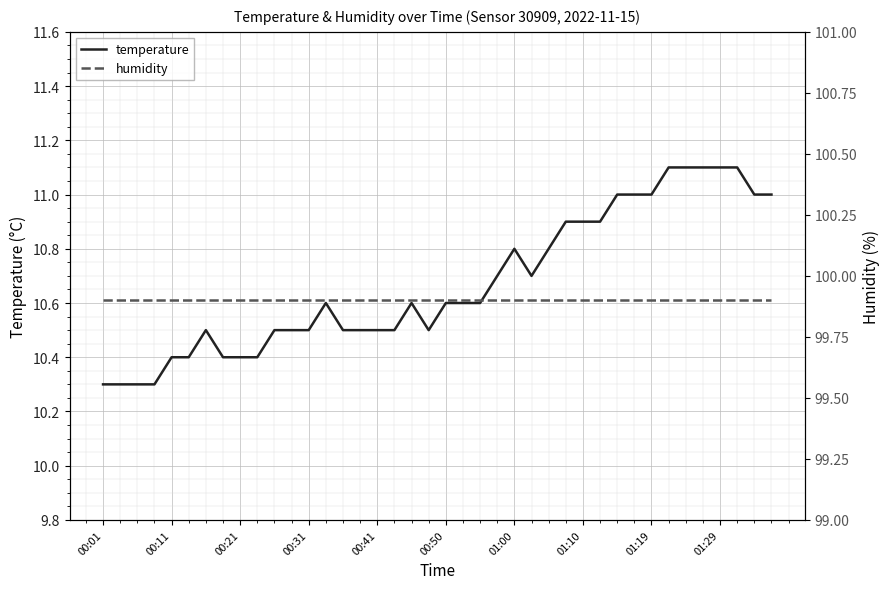

Count the number of data series in this chart.

2